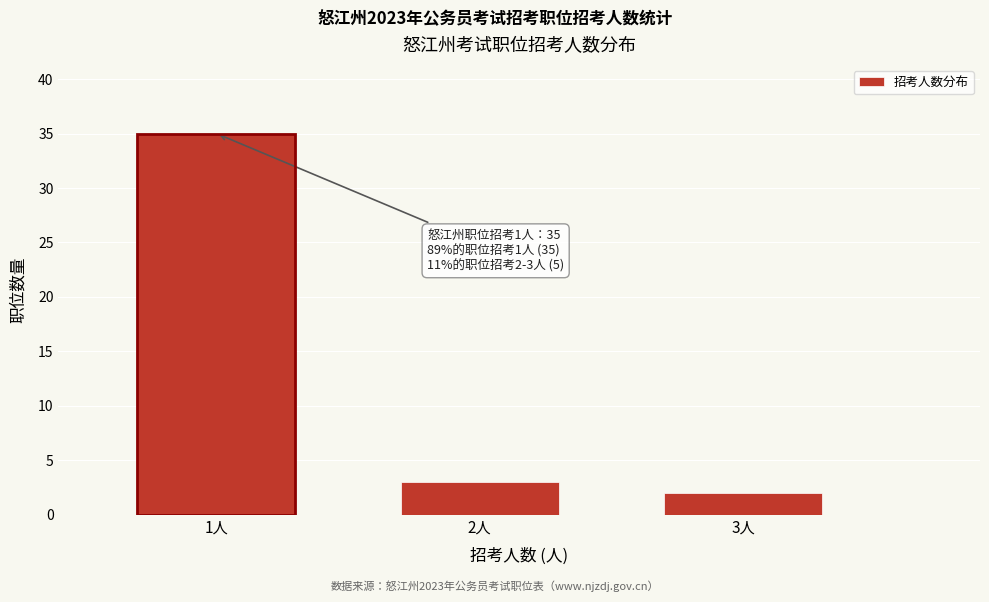

Reading left to right, transcribe all the data shown in this chart.

35	3	2